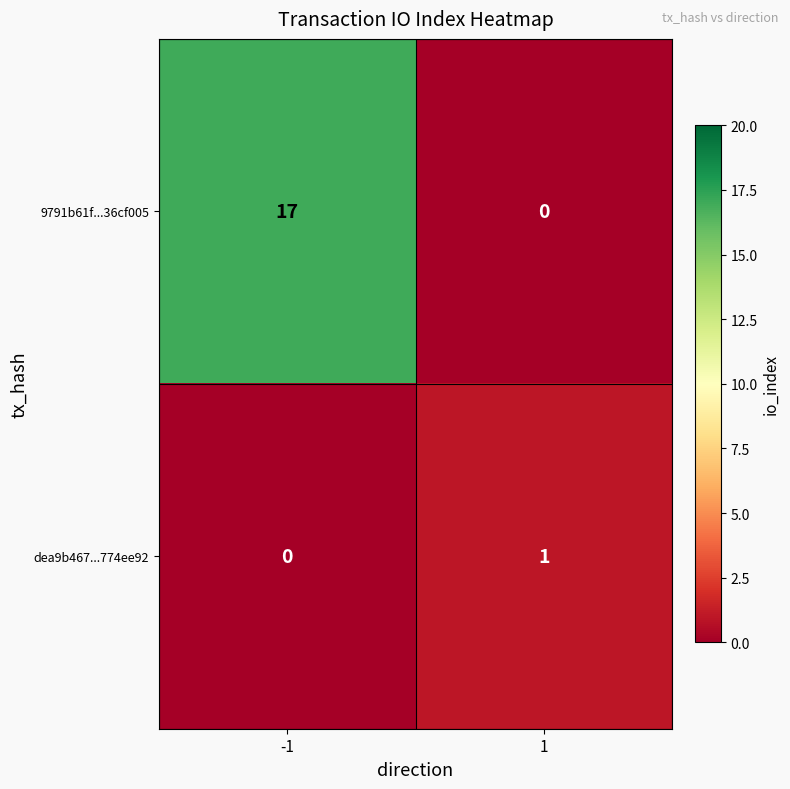

What is the sum of all 9791b61f...36cf005 values?

17